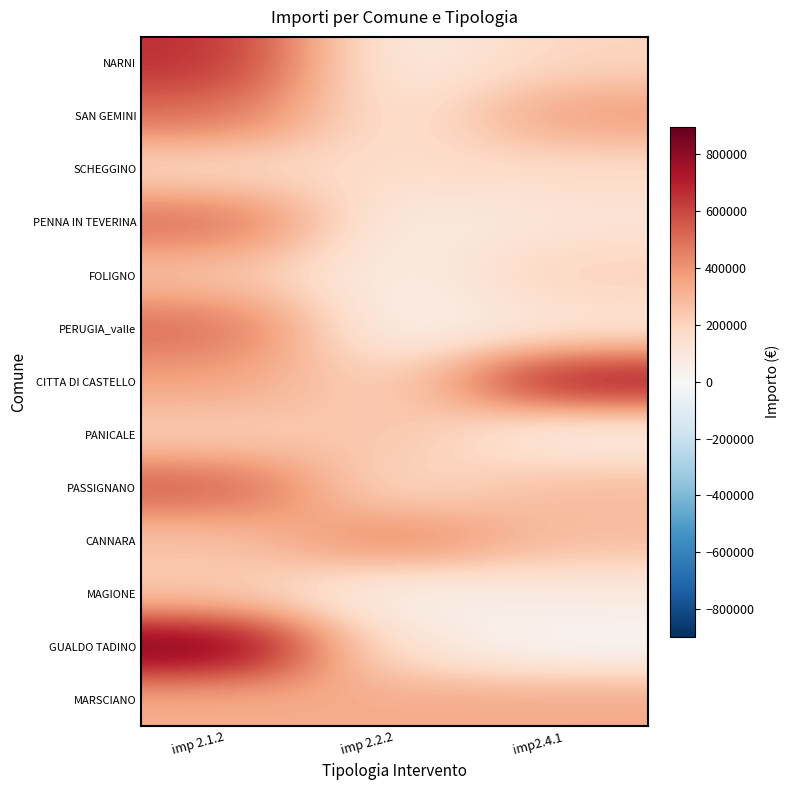

Which has a higher value, imp2.4.1 or imp 2.2.2?

imp2.4.1